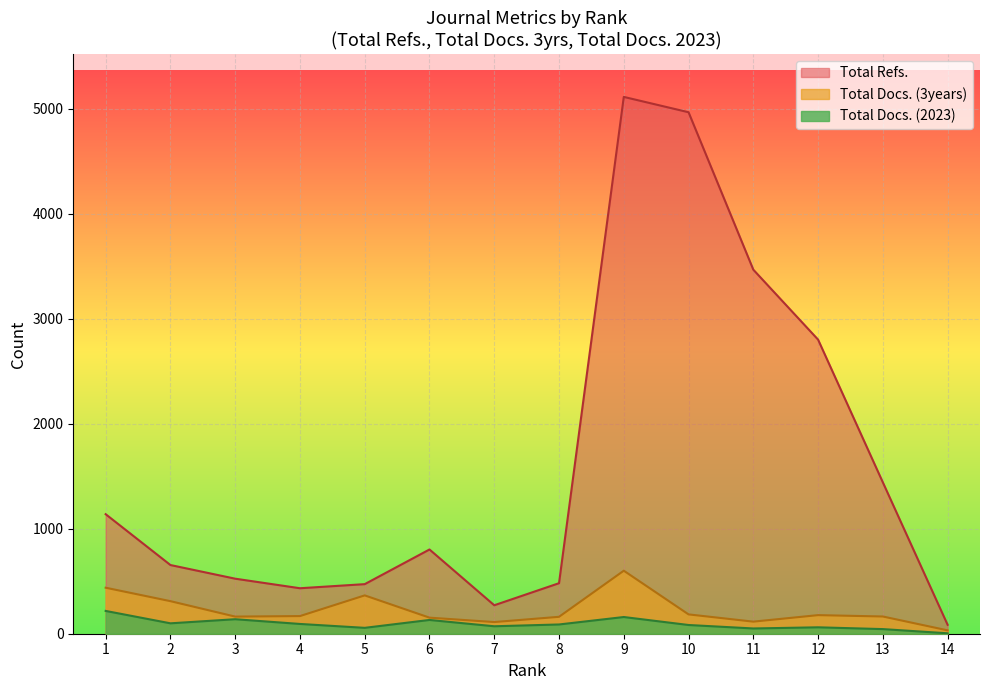

List the series in order of their peak value, lowest first.

Total Docs. (2023), Total Docs. (3years), Total Refs.